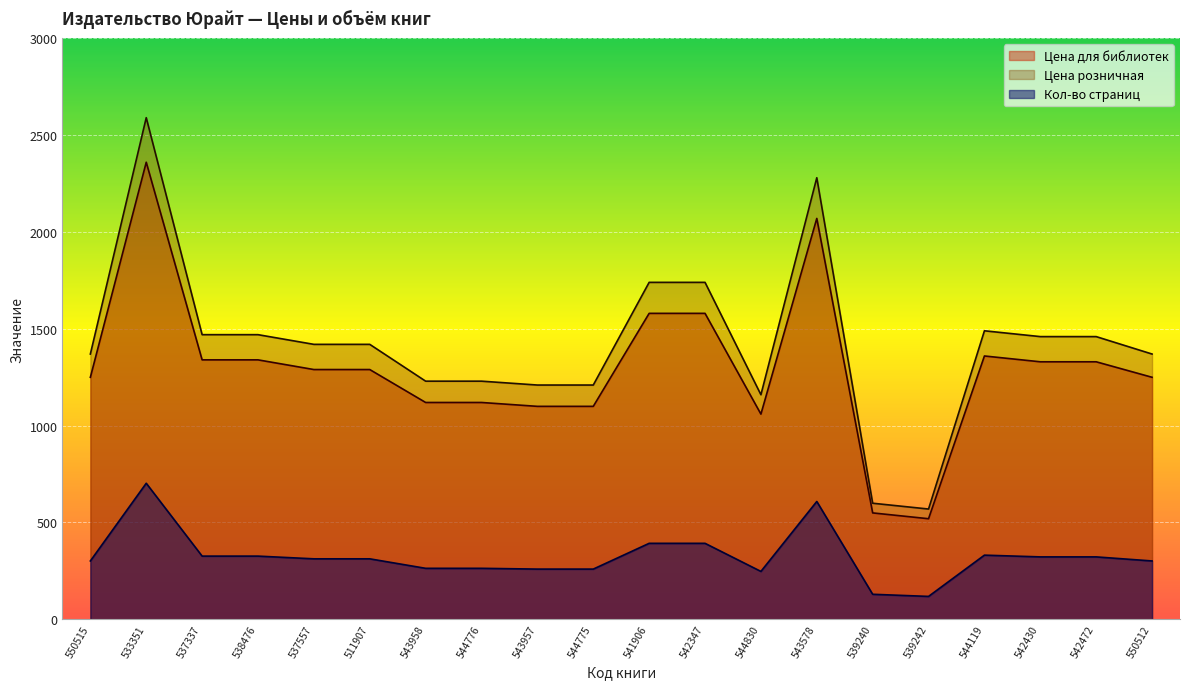

Between 533351 and 543957, which series saw the biggest shift?

Цена розничная